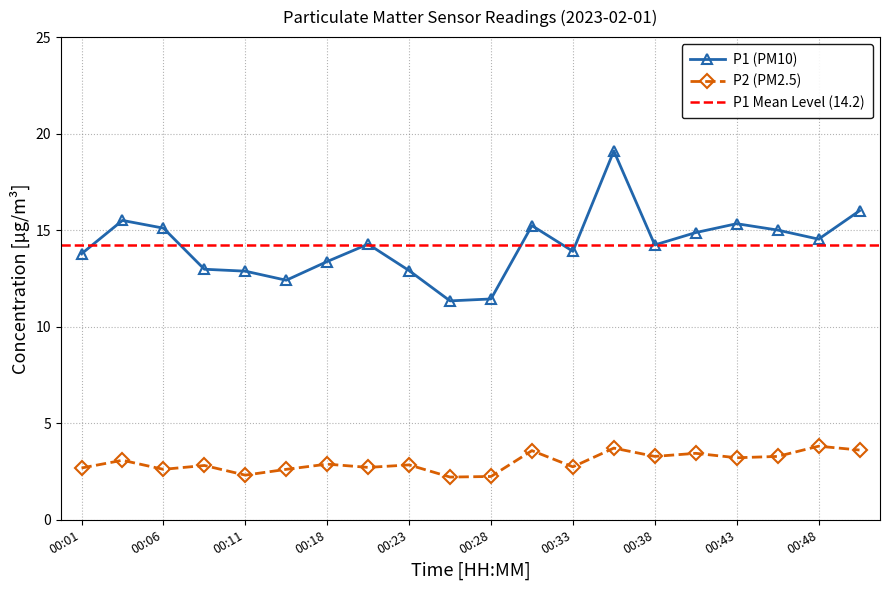

Where is the first local minimum for P2?

00:06